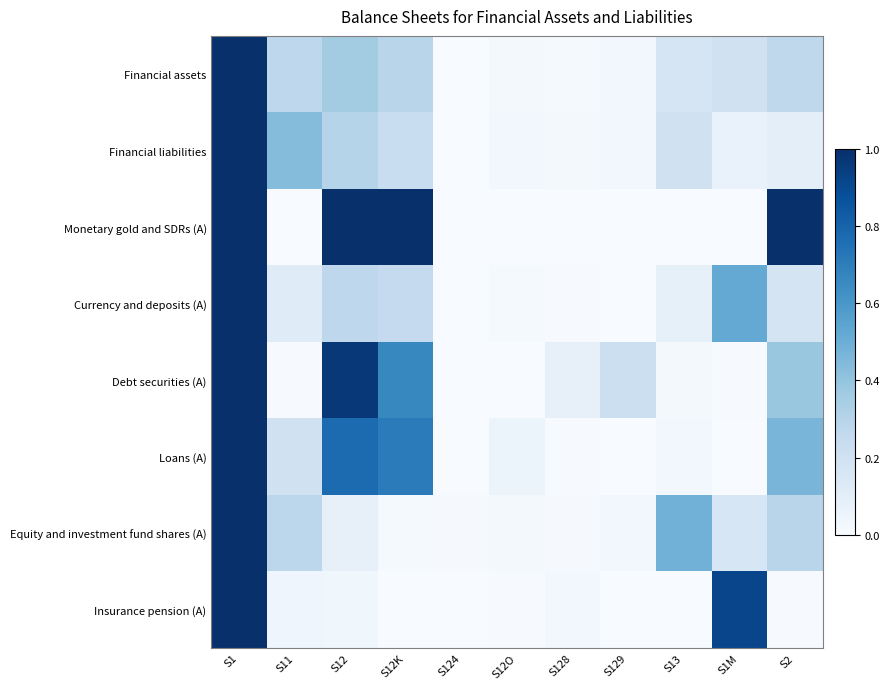

At how many categories does at least one series exceed 0?

11